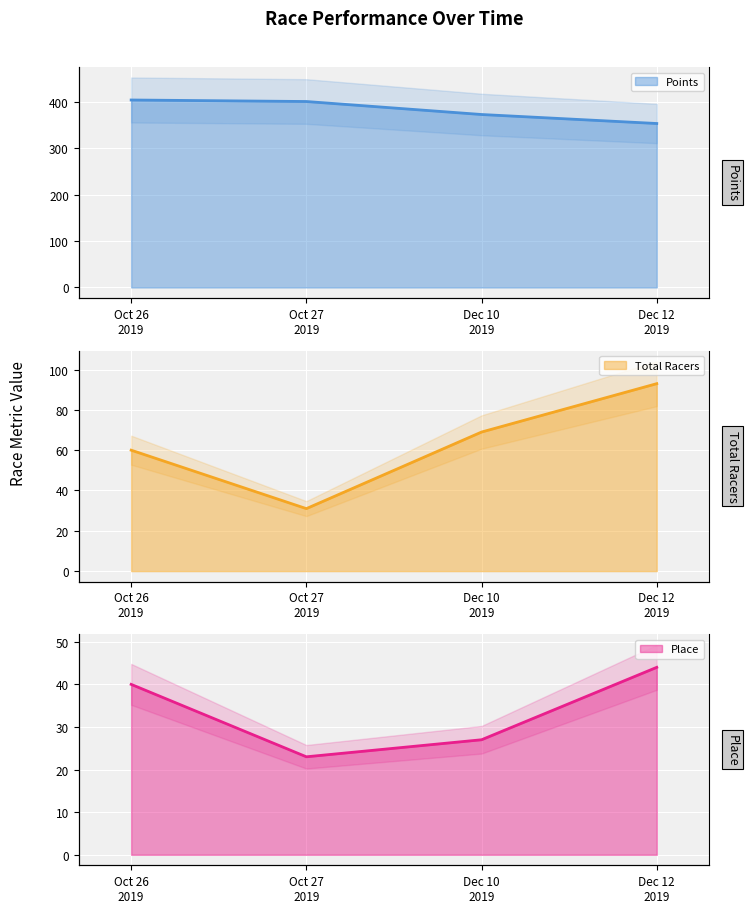

How many values in the Place series are below 40?

2